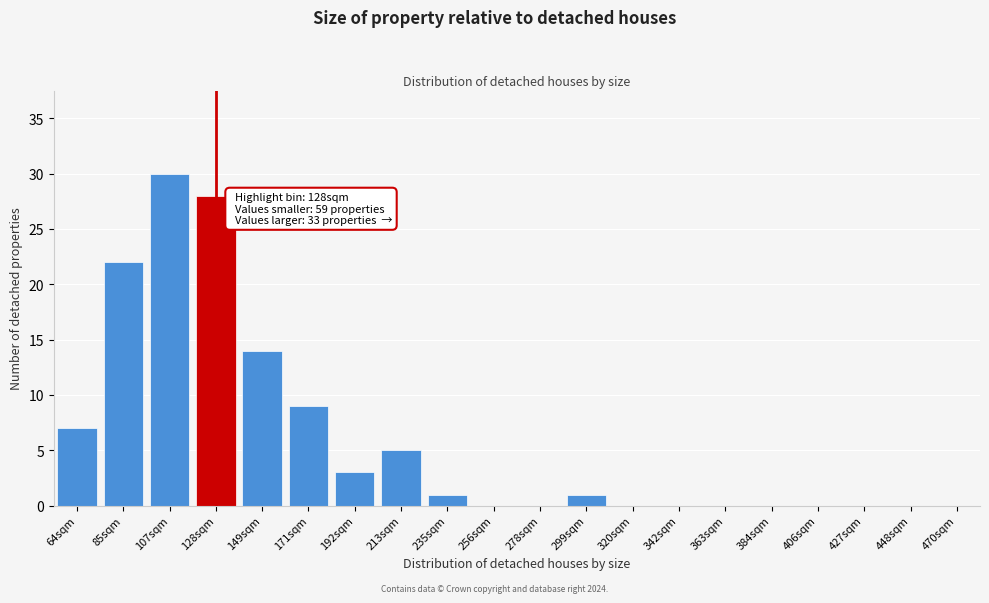

Reading left to right, transcribe all the data shown in this chart.

64sqm=7	85sqm=22	107sqm=30	128sqm=28	149sqm=14	171sqm=9	192sqm=3	213sqm=5	235sqm=1	256sqm=0	278sqm=0	299sqm=1	320sqm=0	342sqm=0	363sqm=0	384sqm=0	406sqm=0	427sqm=0	448sqm=0	470sqm=0